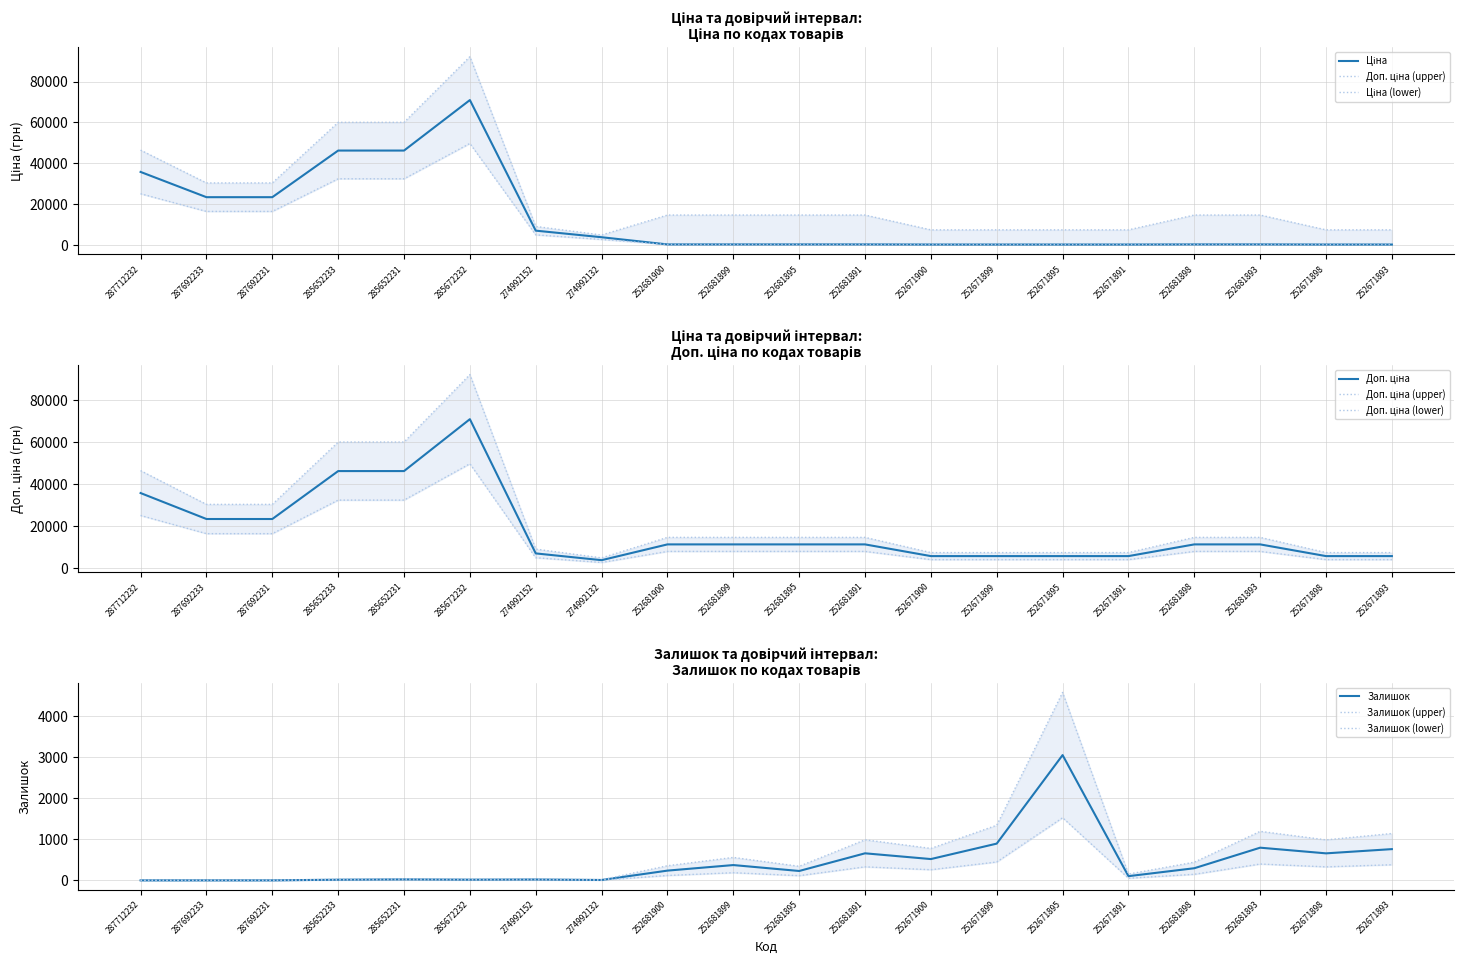

Is it true that Залишок equals 657 at 252671898?

True